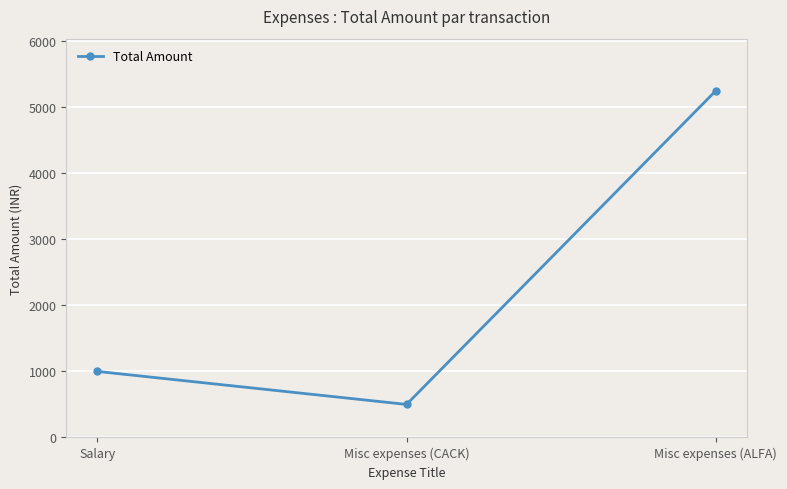

Is this an area chart (filled region under the line)?

No